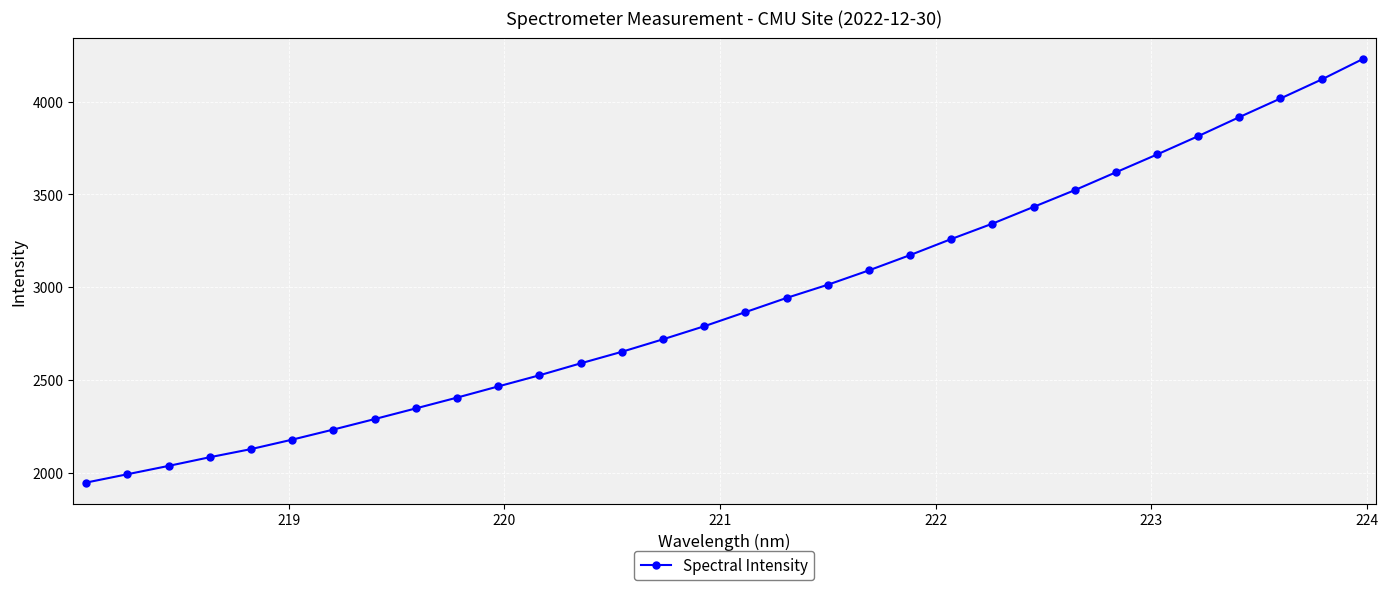

What is the sum of all values?

93455.9